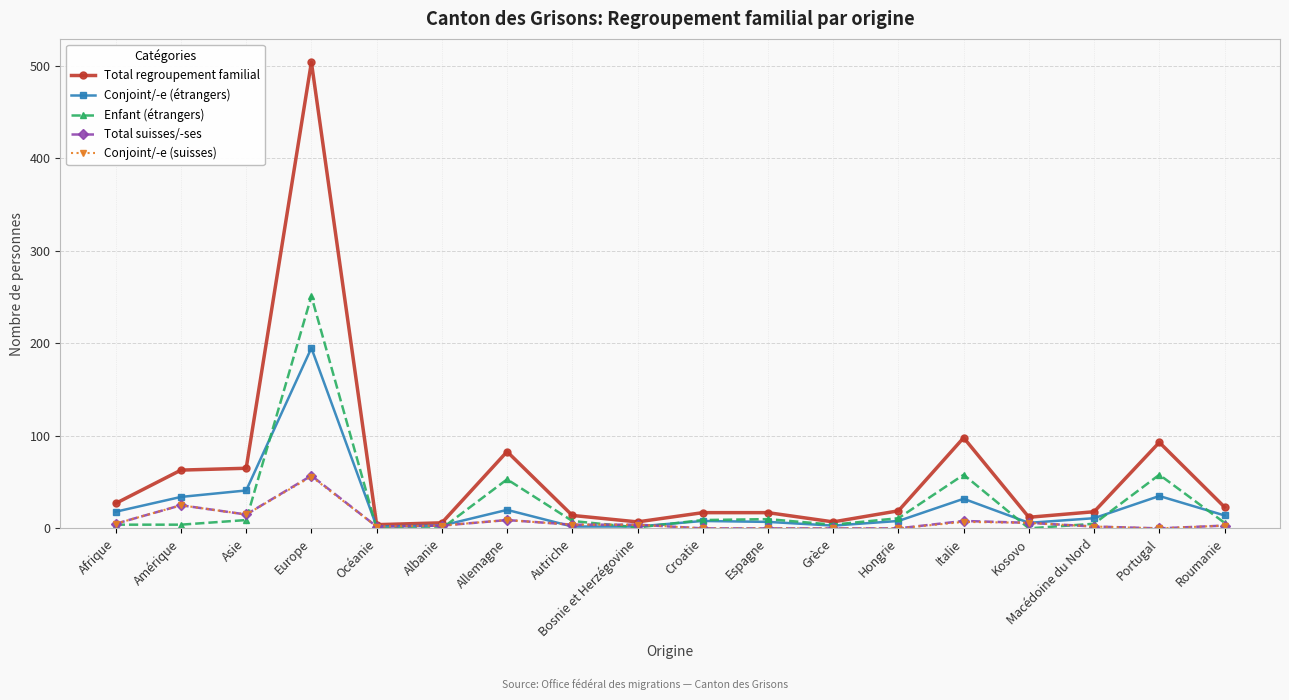

What are all the series names shown in the legend?

Total regroupement familial, Conjoint/-e (étrangers), Enfant (étrangers), Total suisses/-ses, Conjoint/-e (suisses)